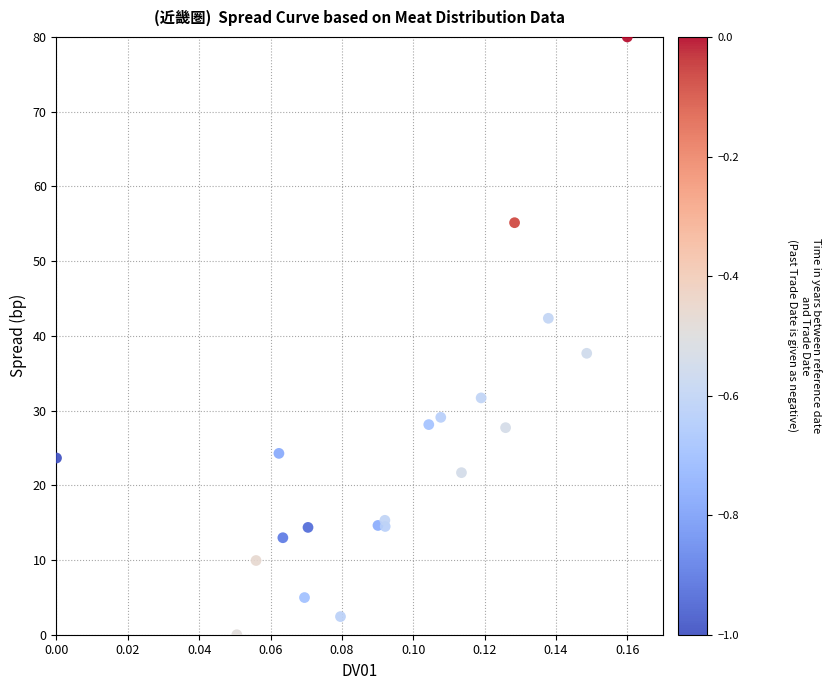

What is the range of Y values (max minus min)?

80.0